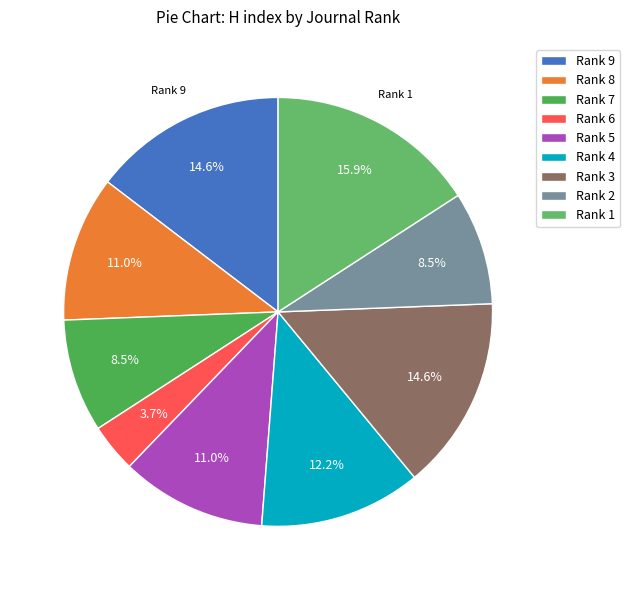

To the nearest percent, what is the average slice percentage?

11%